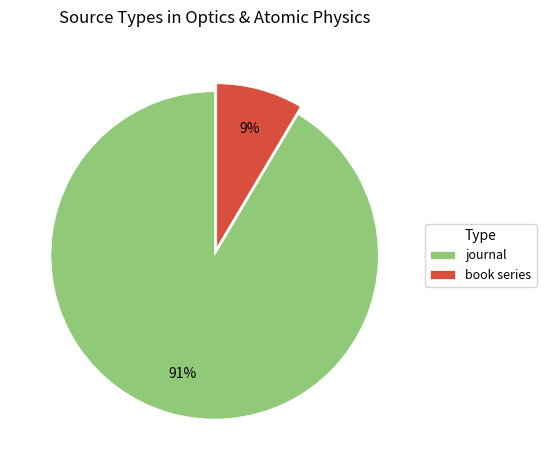

Which category has the smallest portion of the pie?

book series